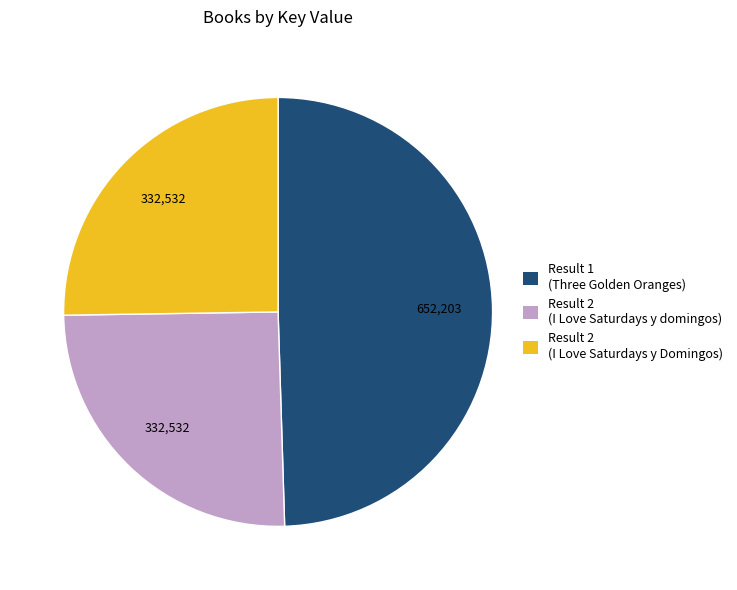

Is there a majority slice in this chart?

No